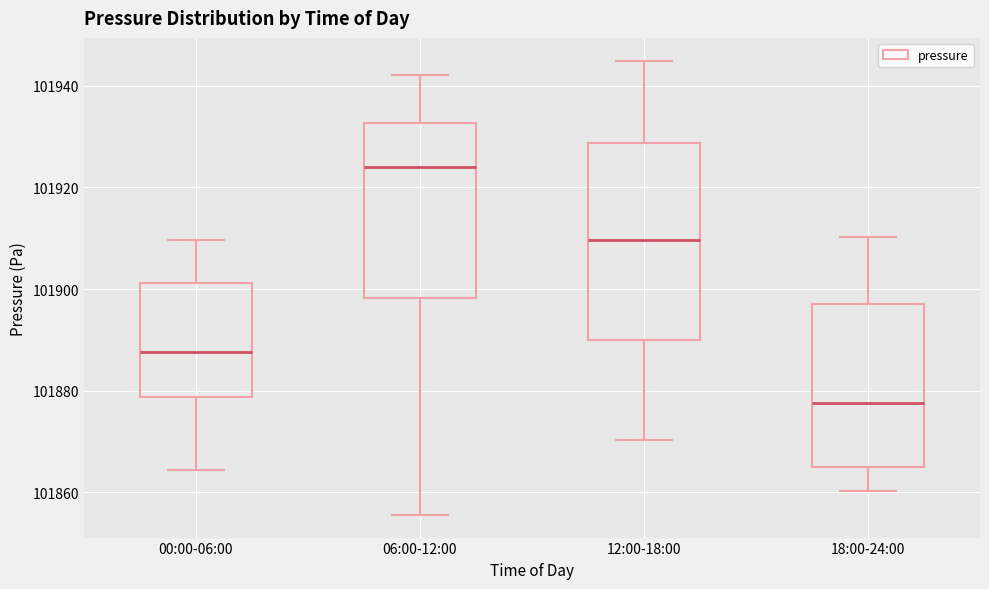

Comparing the boxes themselves (not the whiskers), which one is the tallest?

12:00-18:00